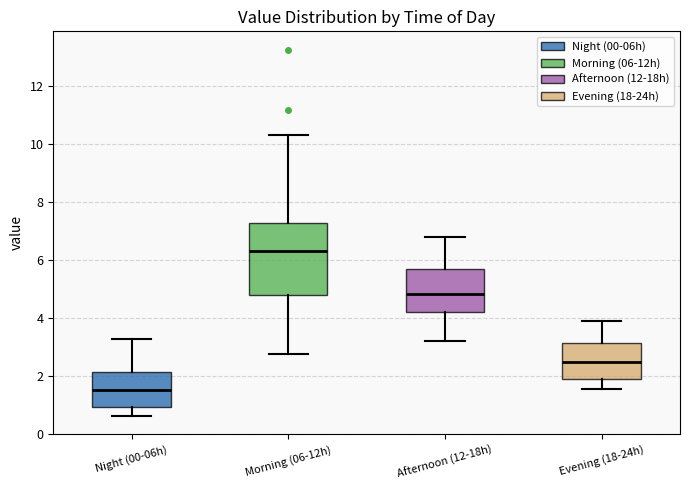

Reading left to right, transcribe this box plot: for each box, give where its median line is, the range the box spans, and where its two whiskers end, as read against the y-axis. The values are not printed on the chart, so give them approximately, as read against the axis.

Night (00-06h): median 1.6, box 1.0 to 2.2, whiskers 0.6 to 3.4
Morning (06-12h): median 6.4, box 4.8 to 7.2, whiskers 2.8 to 10.4
Afternoon (12-18h): median 4.8, box 4.2 to 5.8, whiskers 3.2 to 6.8
Evening (18-24h): median 2.6, box 2.0 to 3.2, whiskers 1.6 to 4.0